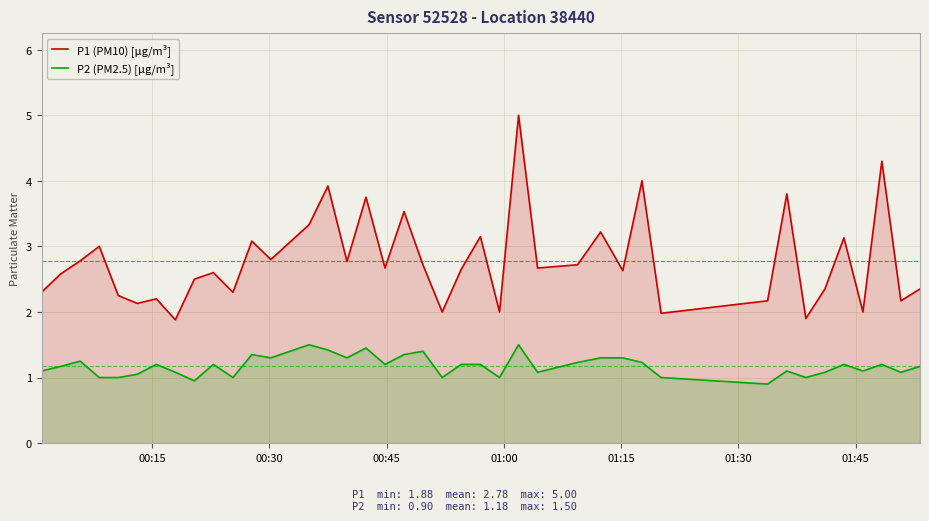

True or false: P1 (PM10) [µg/m³] has more than 1 interior local peaks.

True